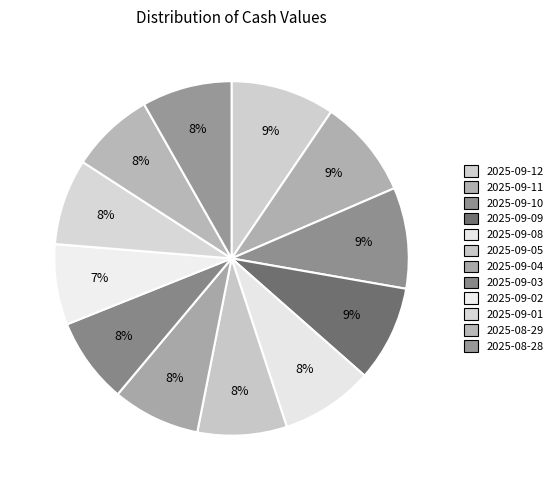

What is the largest slice in the pie chart?

2025-09-12